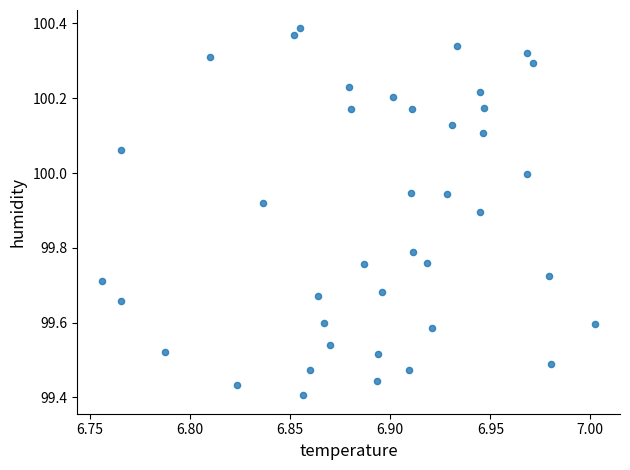

What is the range of Y values (max minus min)?

1.0